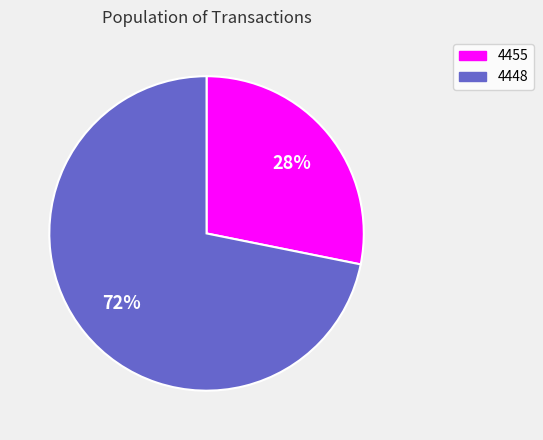

To the nearest percent, what is the average slice percentage?

50%